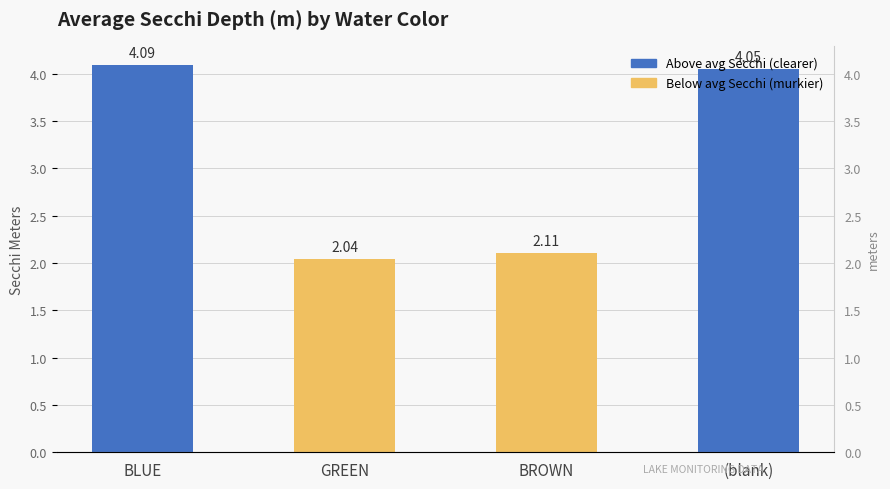

At which label does the data first exceed 4?

BLUE